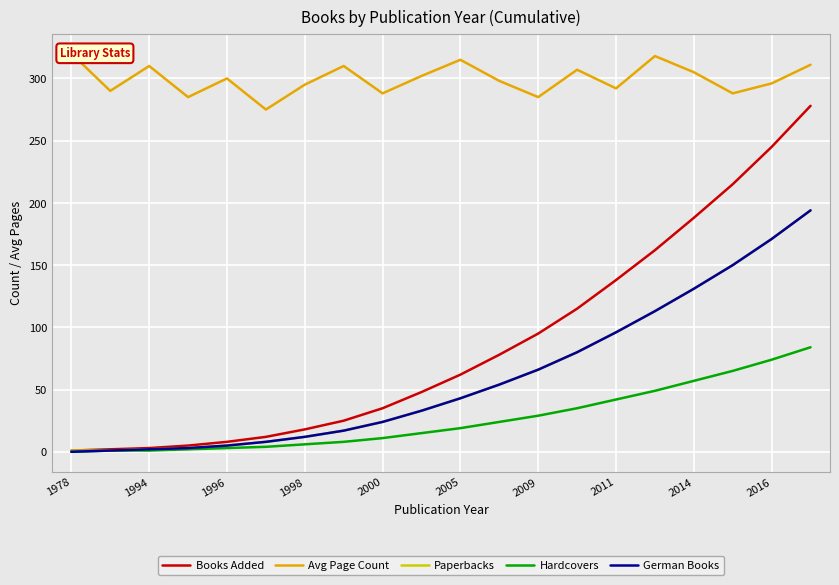

What is the sum of all Avg Page Count values?

5990